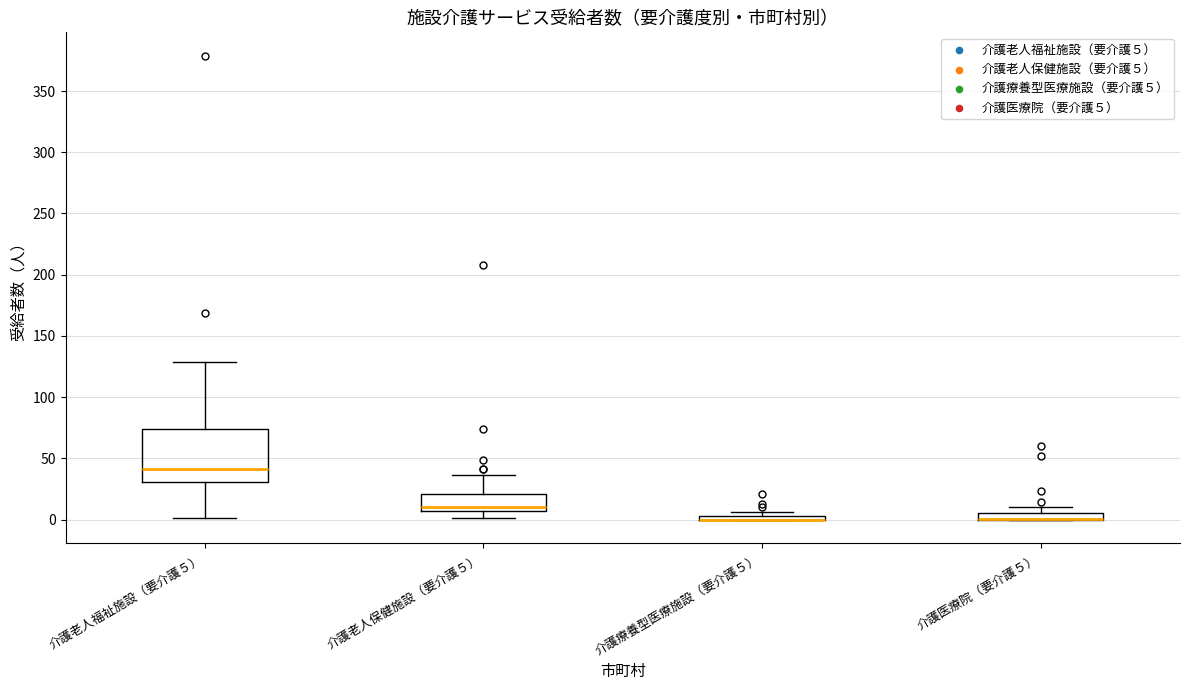

Where is the upper edge of the box for 介護老人福祉施設（要介護５） on the y-axis? The values are not printed on the chart, so give them approximately, as read against the axis.

75